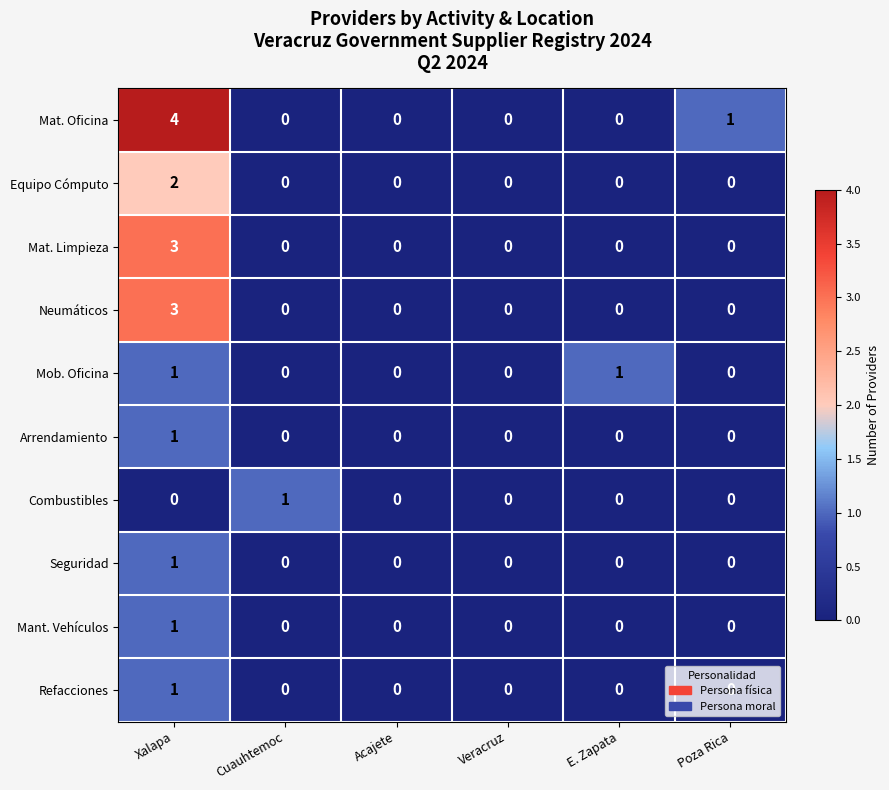

How many Combustibles values are between 0 and 1?

6